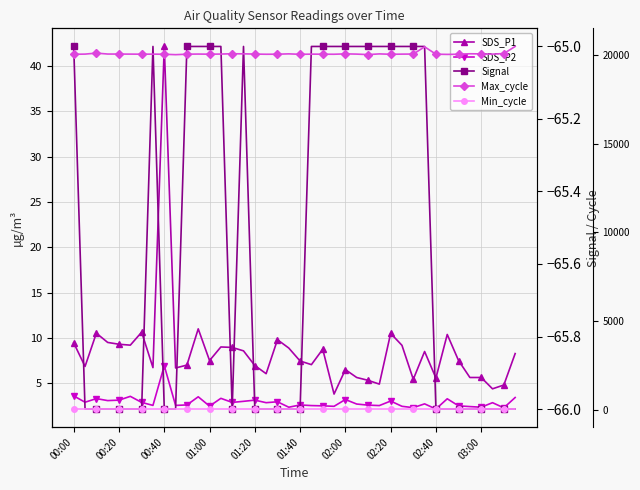

What are all the series names shown in the legend?

SDS_P1, SDS_P2, Signal, Max_cycle, Min_cycle